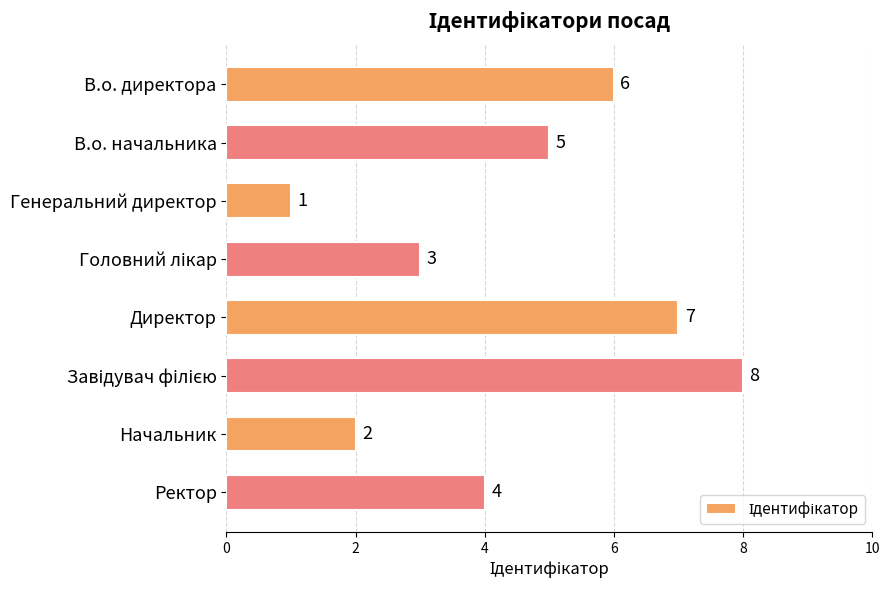

Which category has the lowest value across all series?

Генеральний директор